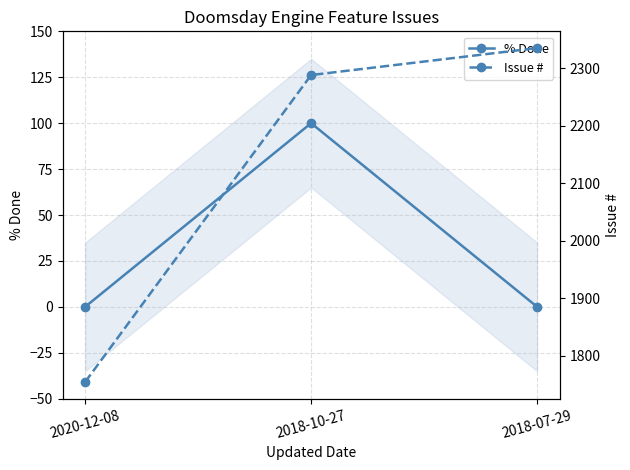

What is the total value across all series at 2018-10-27?

2388